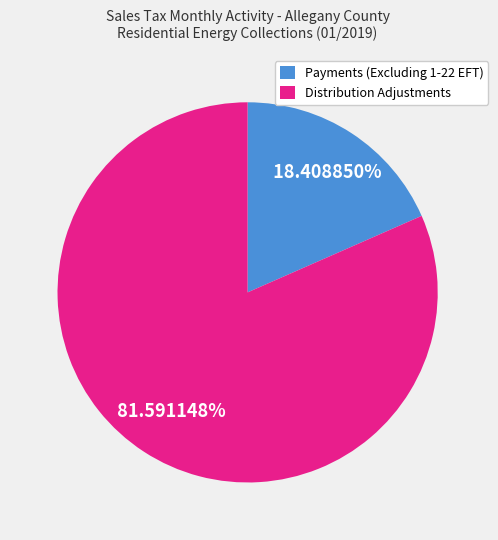

Combined, what portion of the pie is Distribution Adjustments and Payments (Excluding 1-22 EFT)?

100.0%